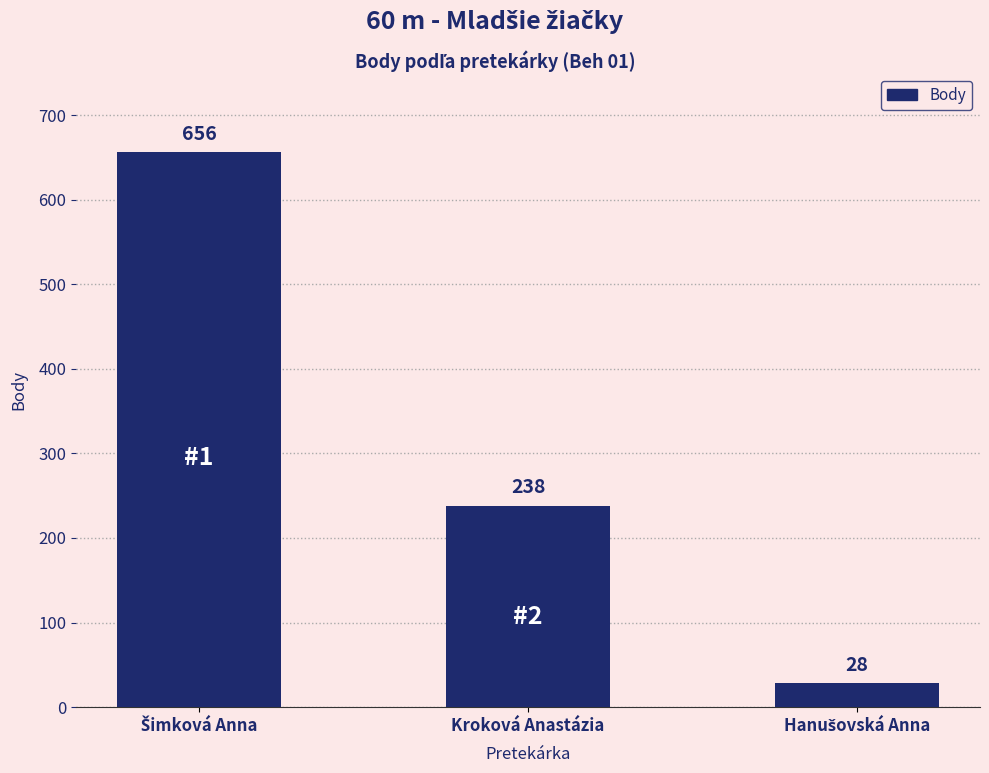

At which label is the value closest to 342?

Kroková Anastázia